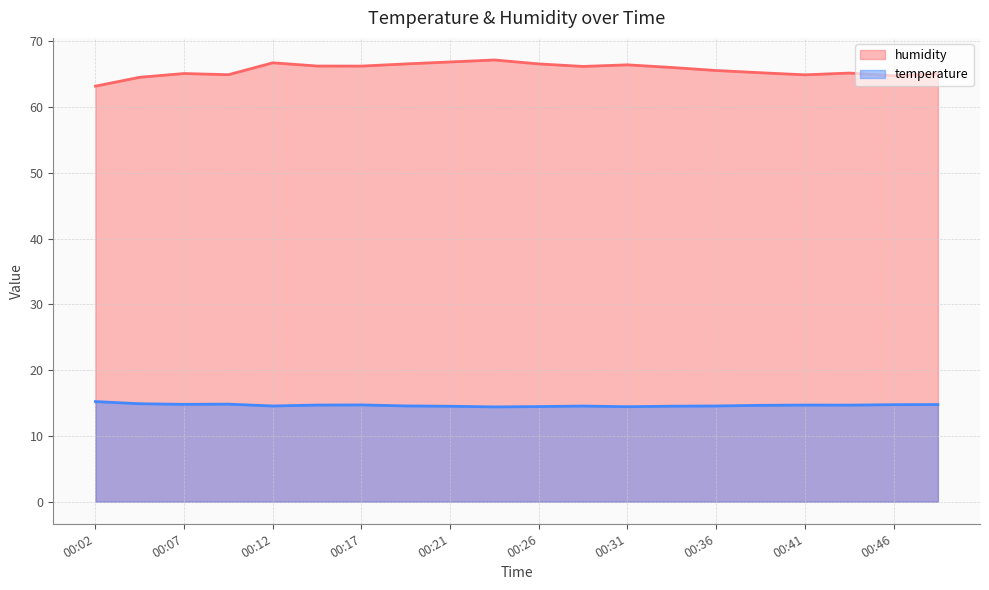

At which category does humidity reach its first local peak?

00:07